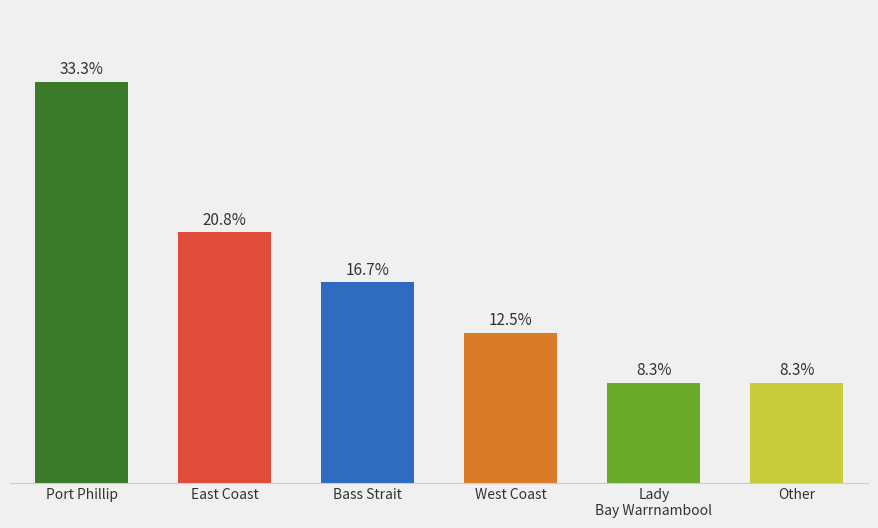

Does the chart contain any negative values?

No